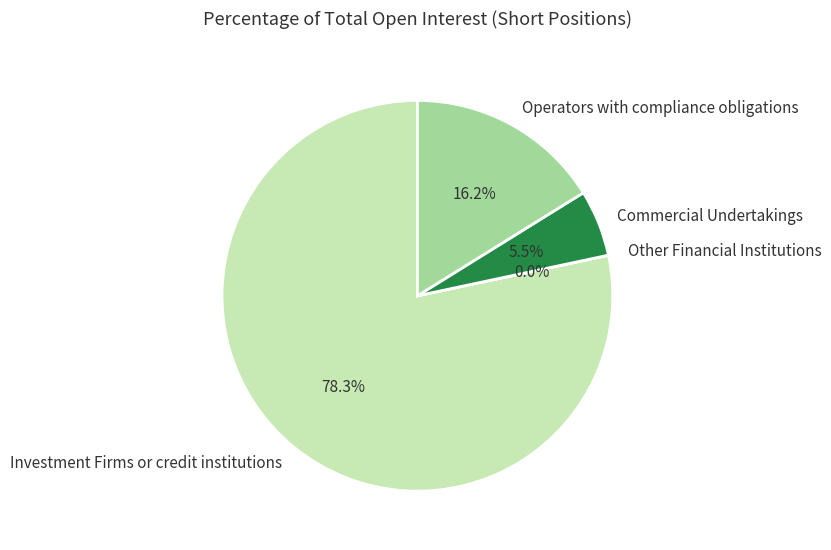

Which category accounts for the majority?

Investment Firms or credit institutions